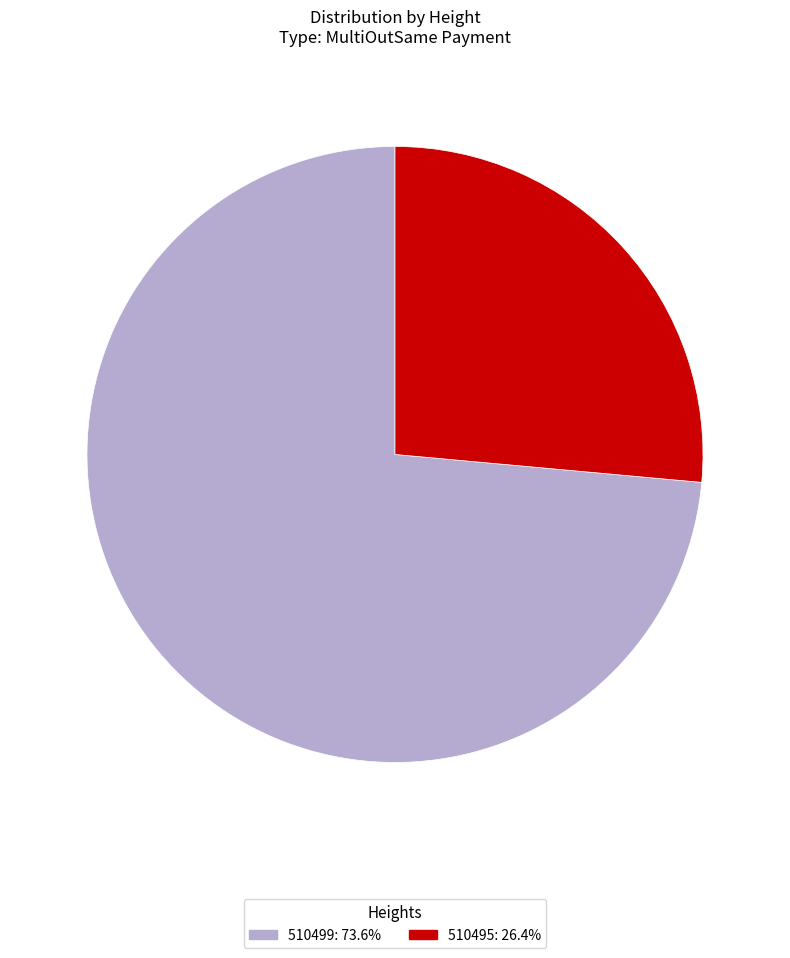

What is the ratio of the value at 510499: 73.6% to the value at 510495: 26.4%?

2.8